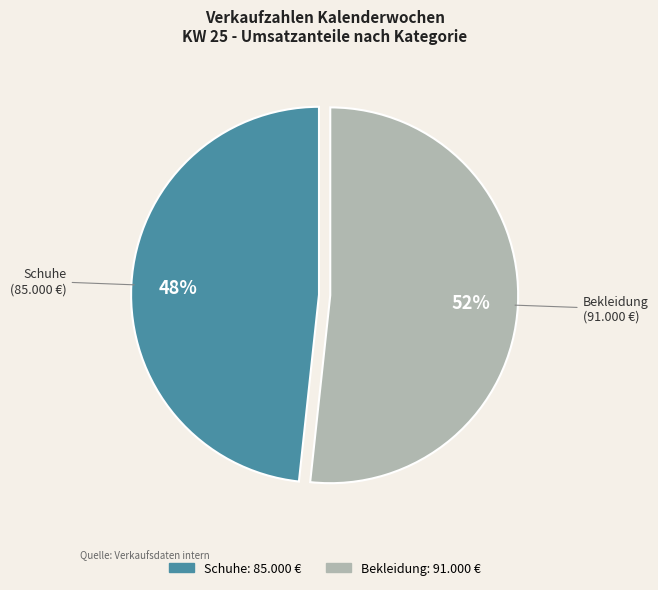

Rank the categories by value from highest to lowest.

Bekleidung, Schuhe